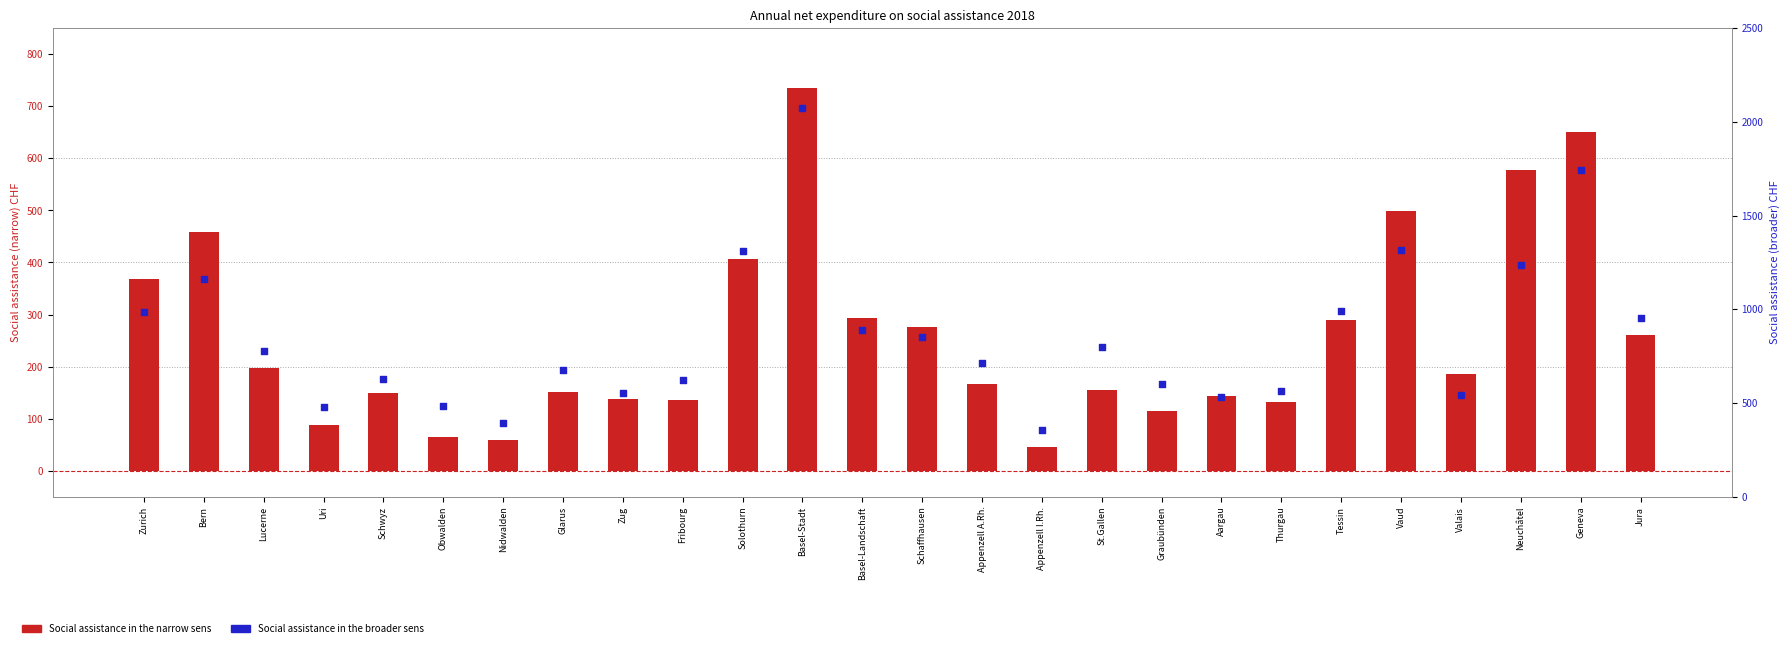

What is the total value across all series at Zug?

693